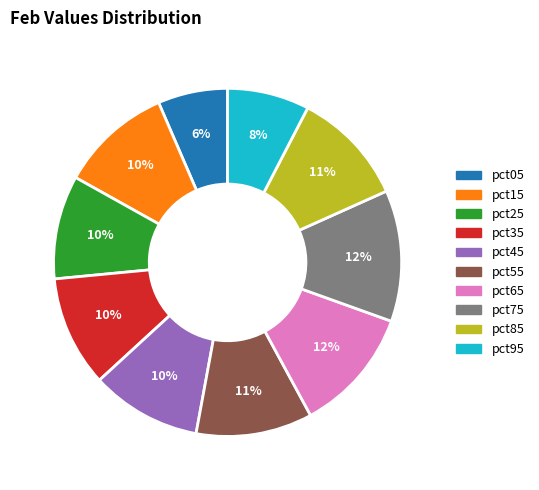

True or false: pct95 accounts for 1% of the total.

False